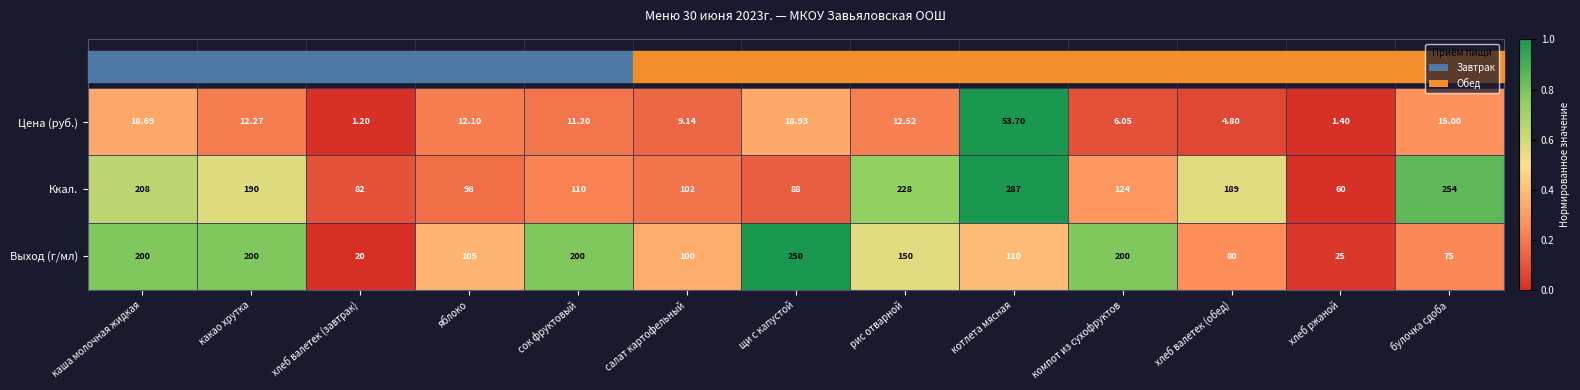

Rank the series by their maximum value, from highest to lowest.

Ккал., Выход (г/мл), Цена (руб.)